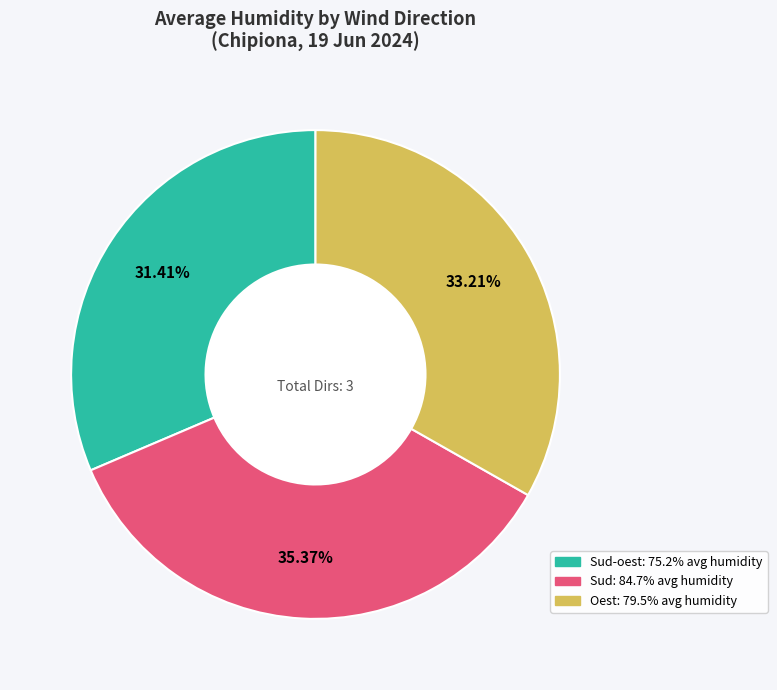

Is there a majority slice in this chart?

No